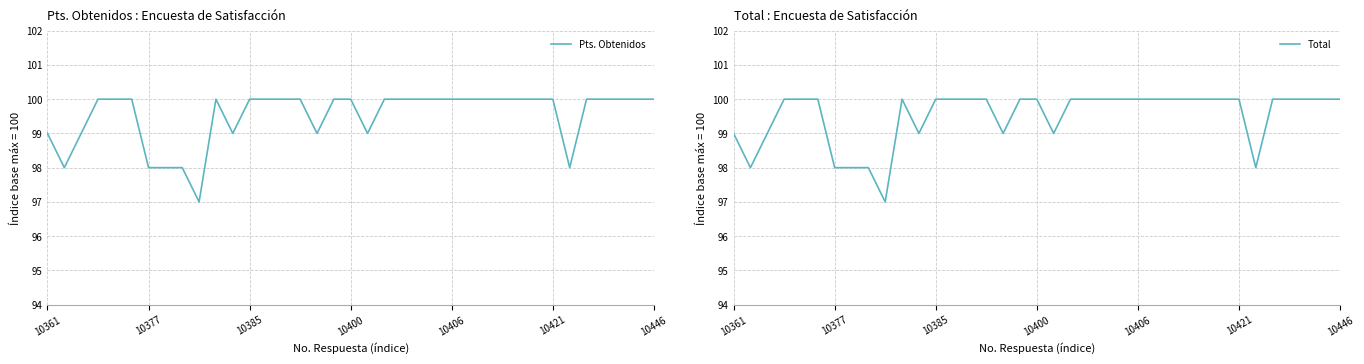

At how many categories does at least one series exceed 98?

31